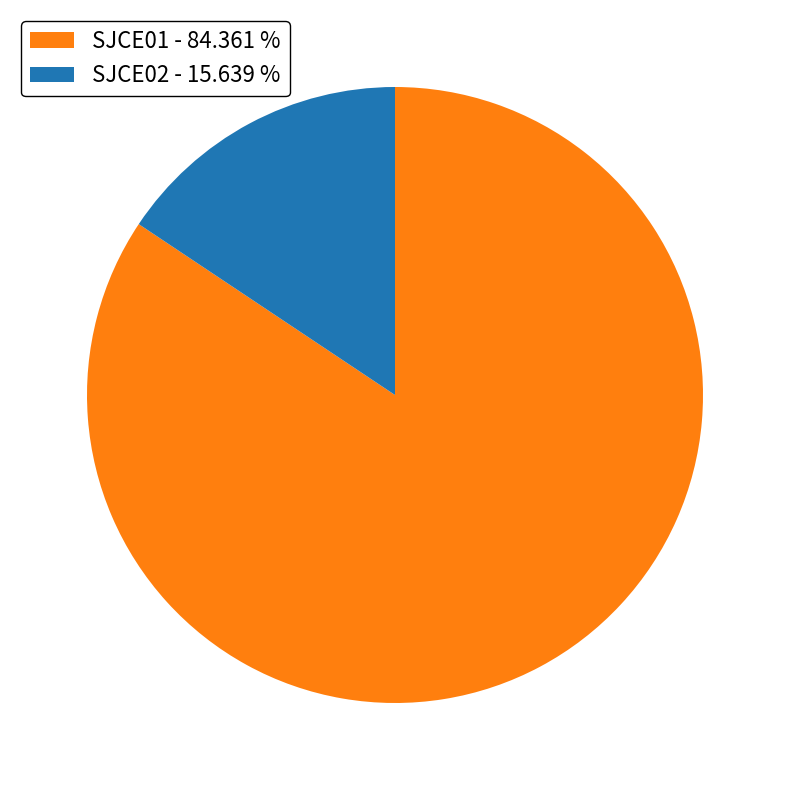

Is there a majority slice in this chart?

Yes